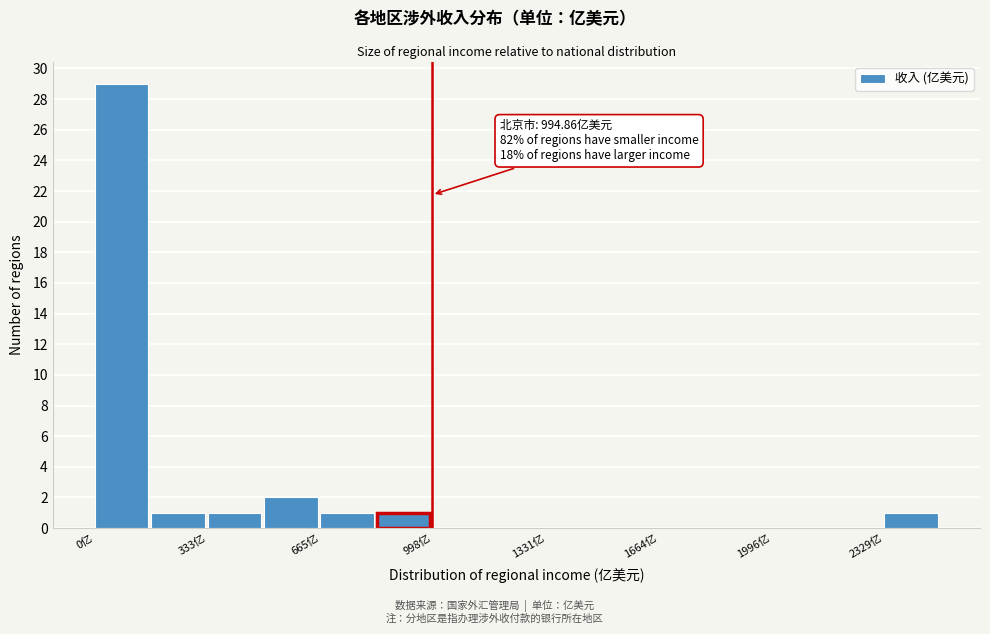

Around what value on the x-axis is the tallest bar? Give the approximate position of its centre, as read against the axis.

100